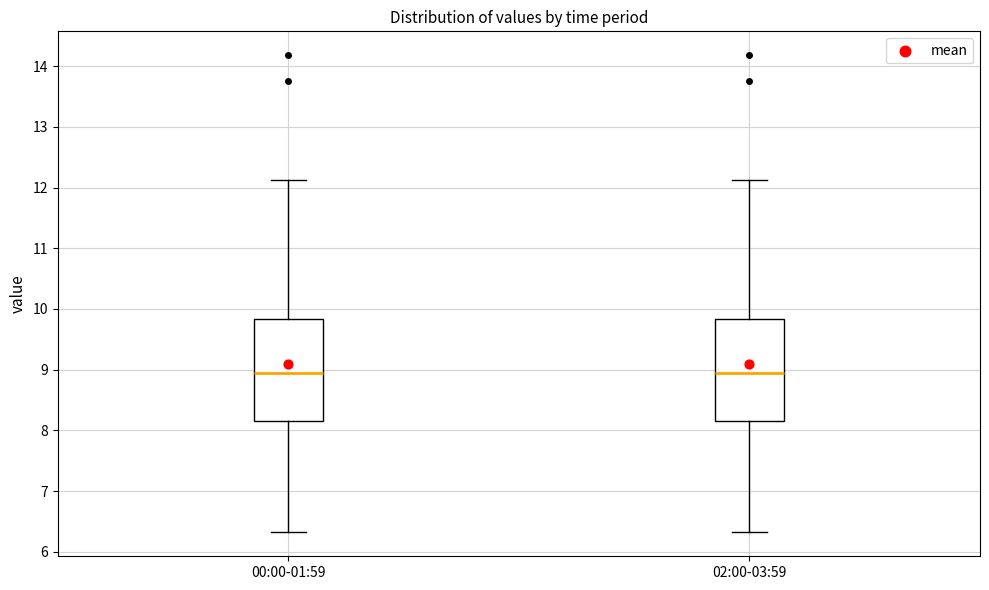

Reading left to right, transcribe this box plot: for each box, give where its median line is, the range the box spans, and where its two whiskers end, as read against the y-axis. The values are not printed on the chart, so give them approximately, as read against the axis.

00:00-01:59: median 8.9, box 8.2 to 9.8, whiskers 6.3 to 12.1
02:00-03:59: median 8.9, box 8.2 to 9.8, whiskers 6.3 to 12.1